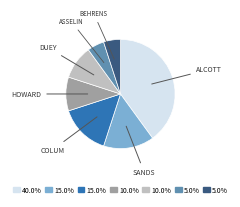

How many slices are in this pie chart?

7